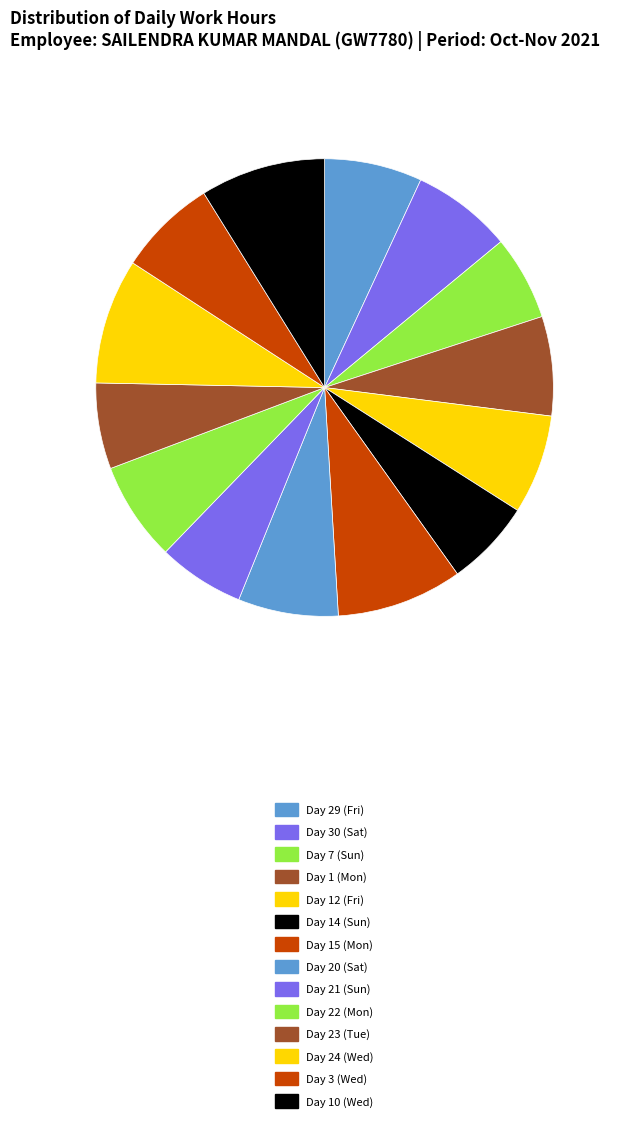

Rank the categories by value from highest to lowest.

Day 15 (Mon), Day 24 (Wed), Day 10 (Wed), Day 30 (Sat), Day 20 (Sat), Day 12 (Fri), Day 1 (Mon), Day 22 (Mon), Day 3 (Wed), Day 29 (Fri), Day 14 (Sun), Day 21 (Sun), Day 23 (Tue), Day 7 (Sun)